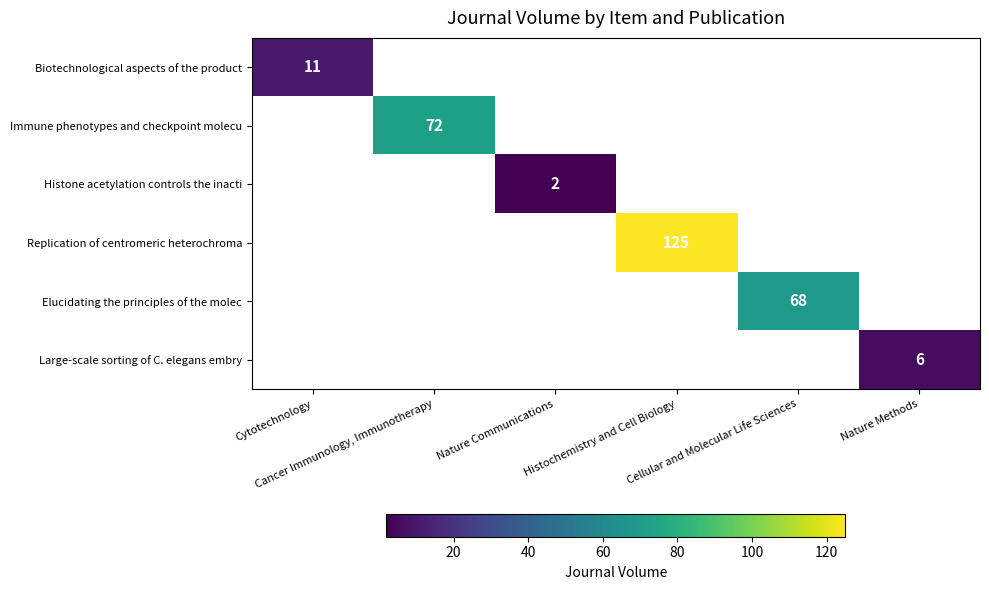

Which category has the lowest value across all series?

Nature Communications